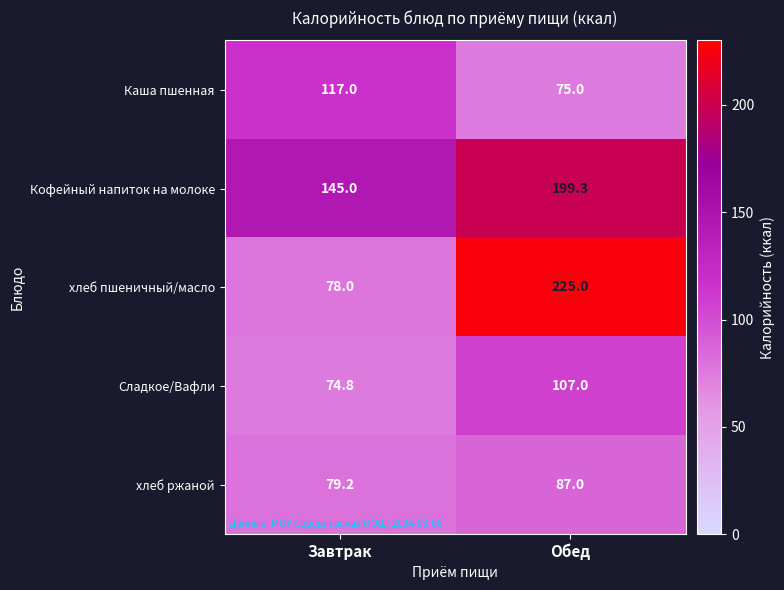

Reading left to right, list all the values displayed in this chart.

Каша пшенная: 117.0	75.0
Кофейный напиток на молоке: 145.0	199.3
хлеб пшеничный/масло: 78.0	225.0
Сладкое/Вафли: 74.8	107.0
хлеб ржаной: 79.2	87.0